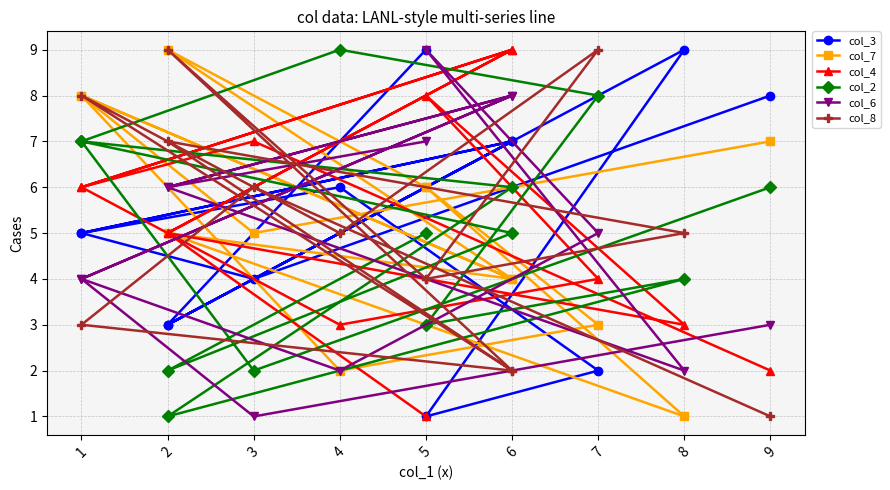

At which category does col_2 reach its first local peak?

4